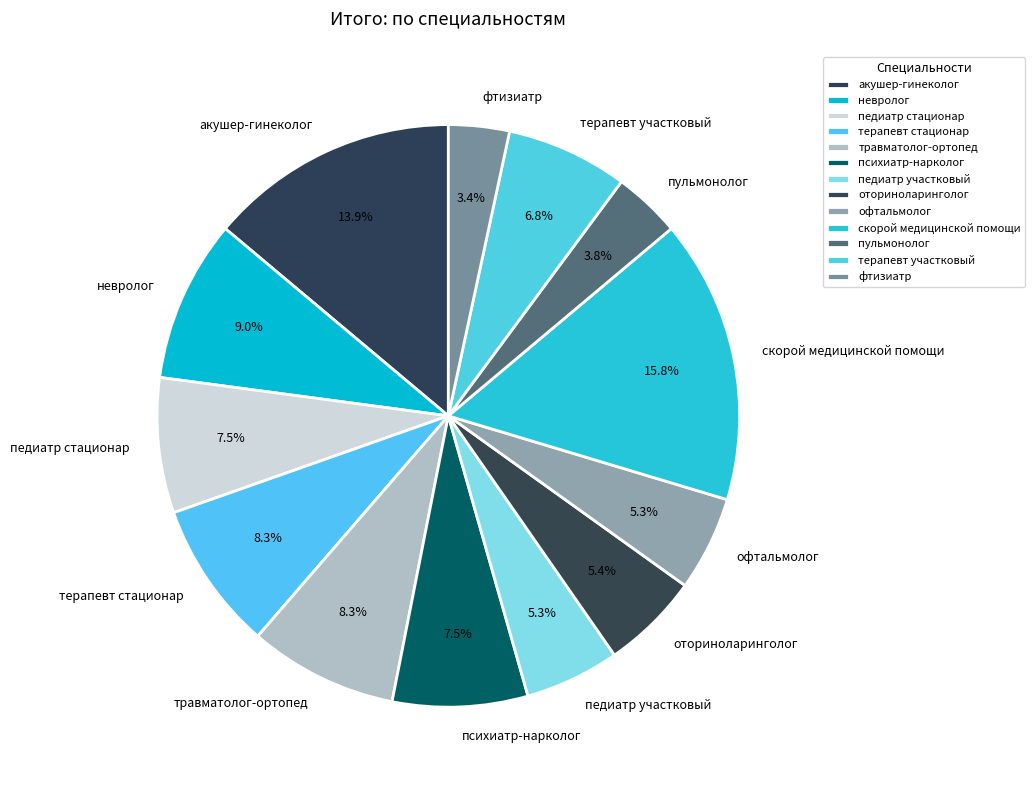

What percentage is the травматолог-ортопед slice, to the nearest percent?

8%